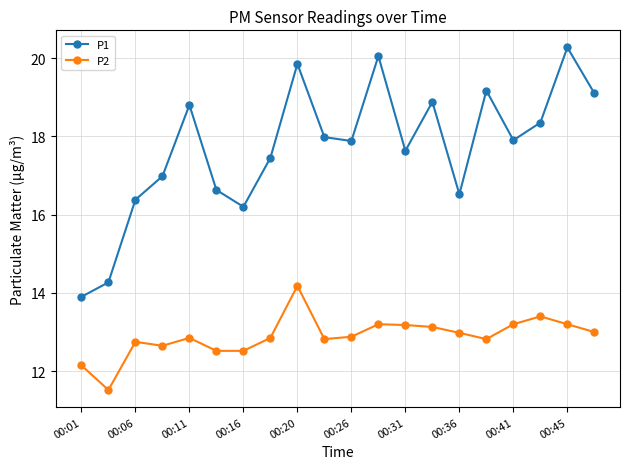

Which series has the widest spread of values?

P1